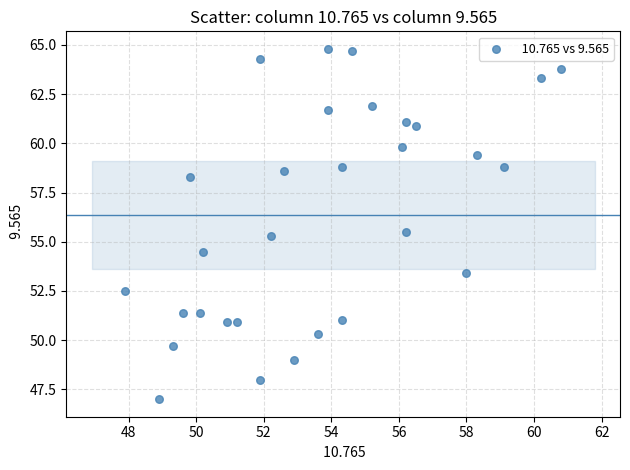

What is the range of X values (max minus min)?

12.9